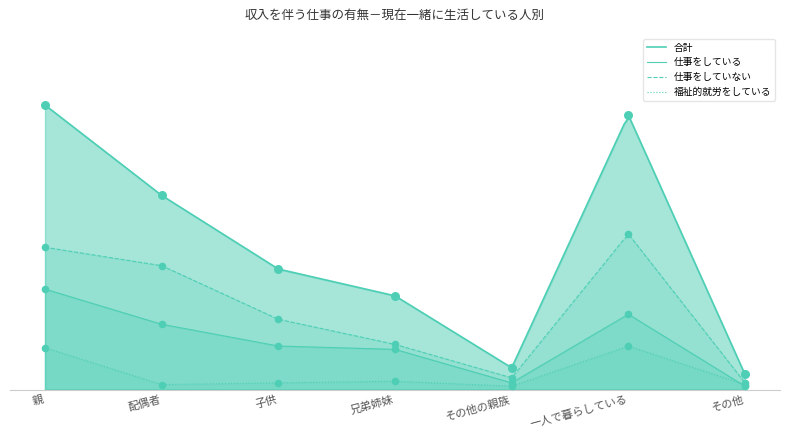

At how many categories does at least one series exceed 35?

4